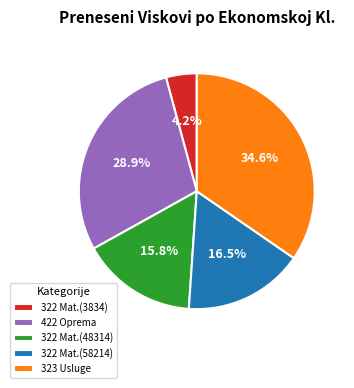

How much of the chart is everything except 322 Mat.(58214)?

83.5%